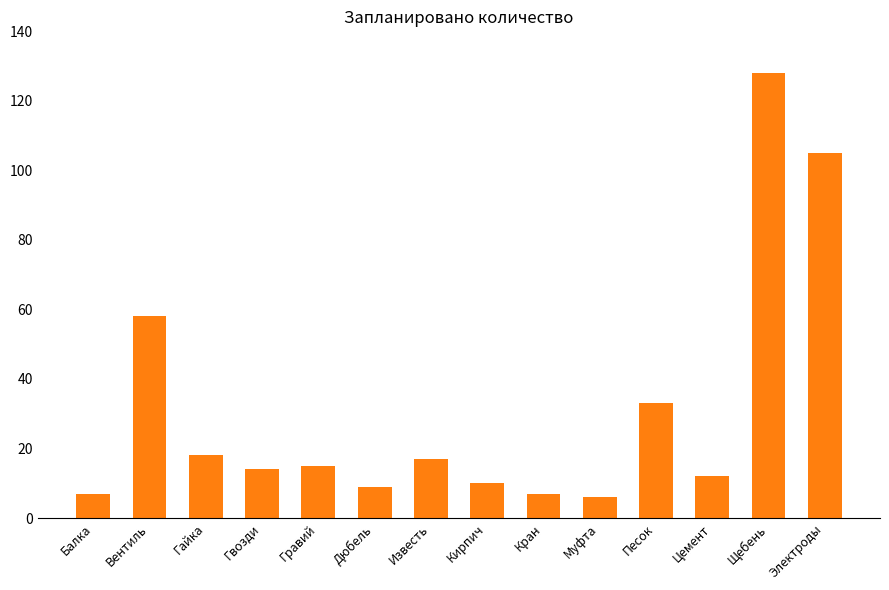

Reading left to right, transcribe all the data shown in this chart.

7	58	18	14	15	9	17	10	7	6	33	12	128	105